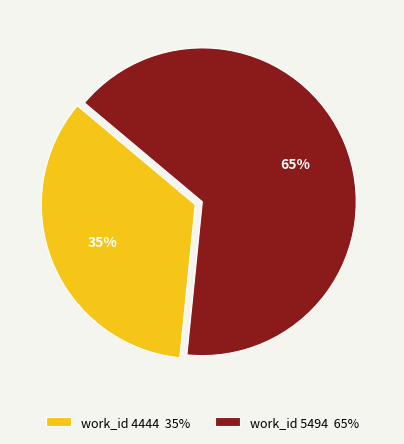

Rank the categories by value from highest to lowest.

work_id 5494 65%, work_id 4444 35%